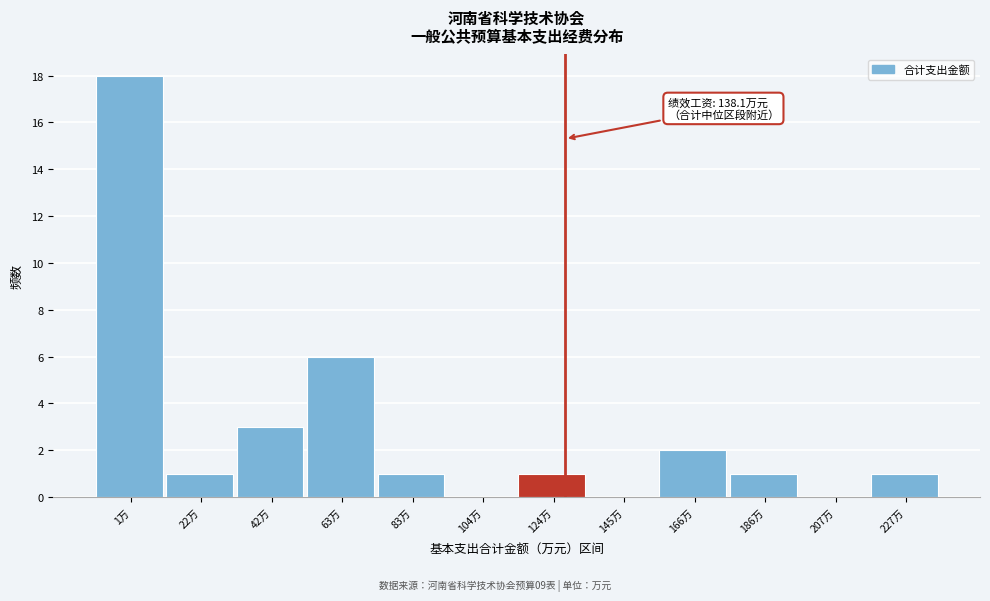

Reading left to right, extract all data points from this chart.

1万=18	22万=1	42万=3	63万=6	83万=1	104万=0	124万=1	145万=0	166万=2	186万=1	207万=0	227万=1